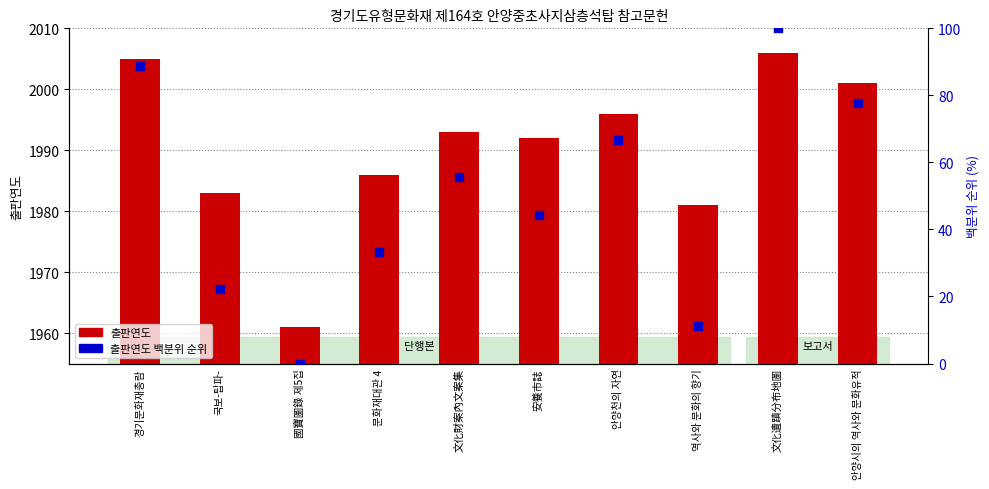

Which series has the largest Y range (max minus min)?

출판연도 백분위 순위